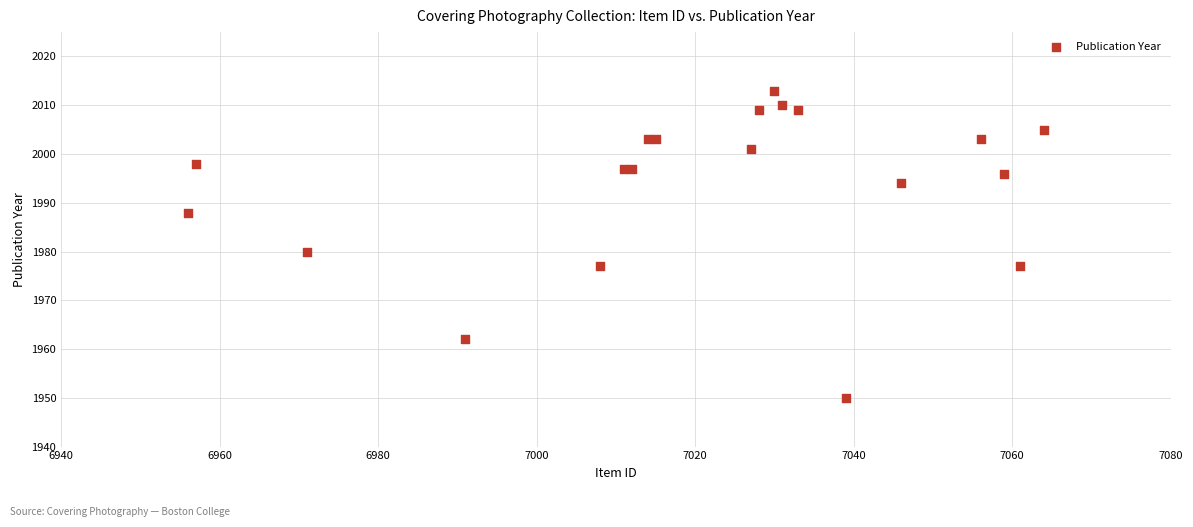

What Y value in the scatter plot is closest to 1981?

1980